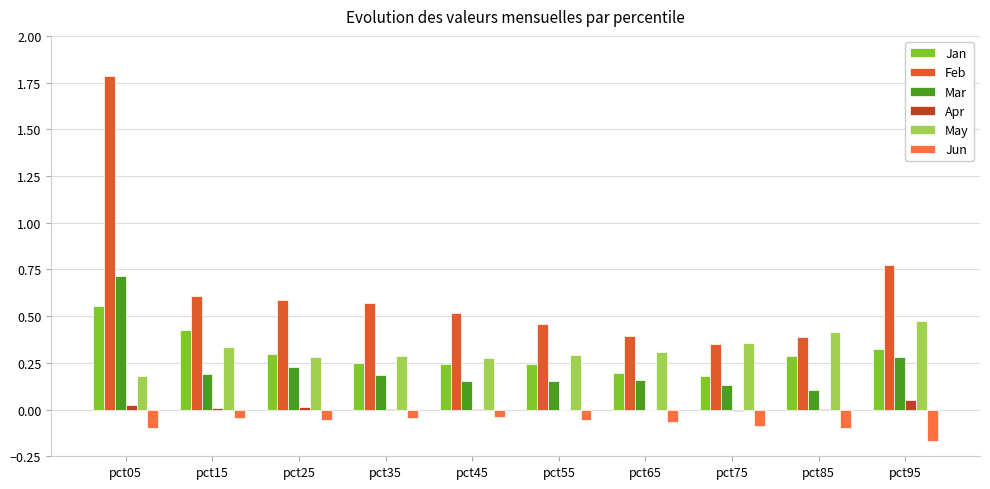

What is the maximum value shown in the chart?

1.8